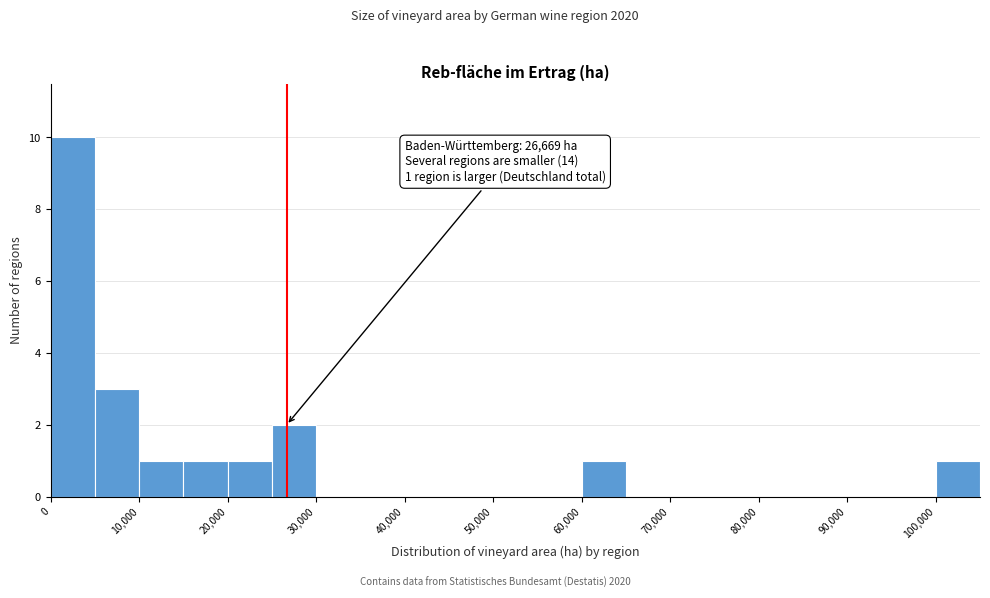

Which range on the x-axis has the tallest bar?

0 to 5000